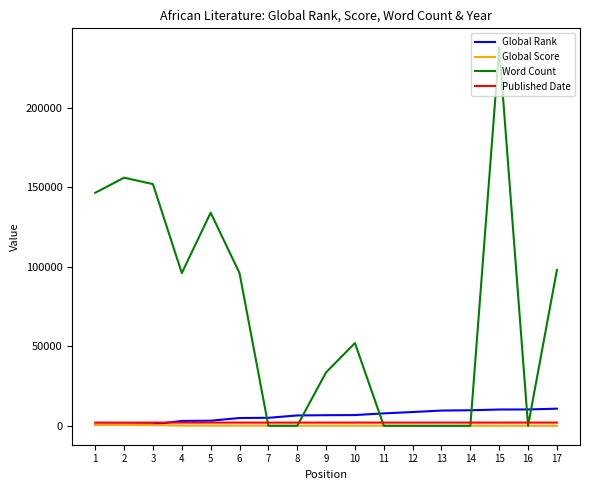

What is the greatest value displayed?

238000